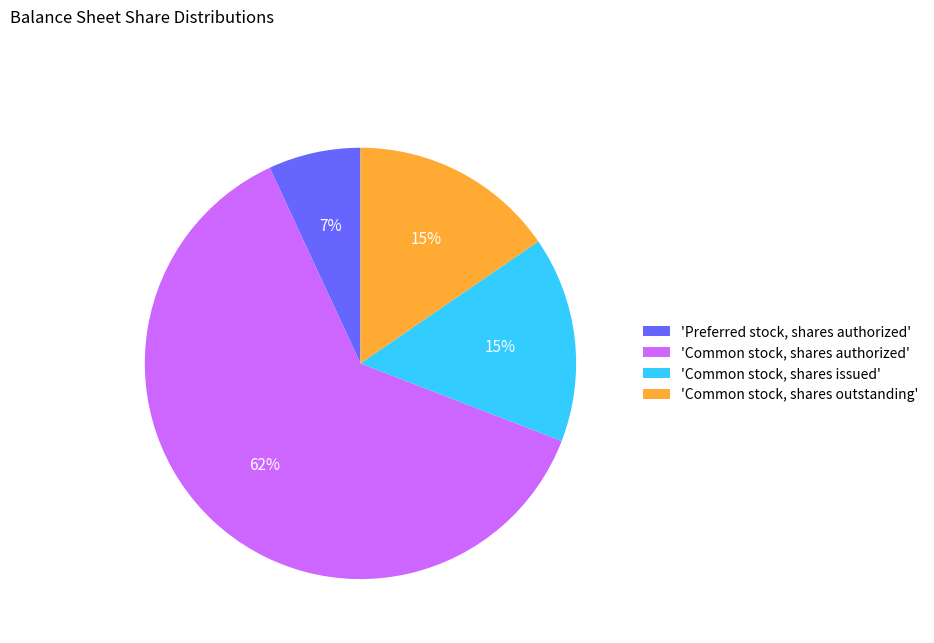

Which slice is the largest?

'Common stock, shares authorized'